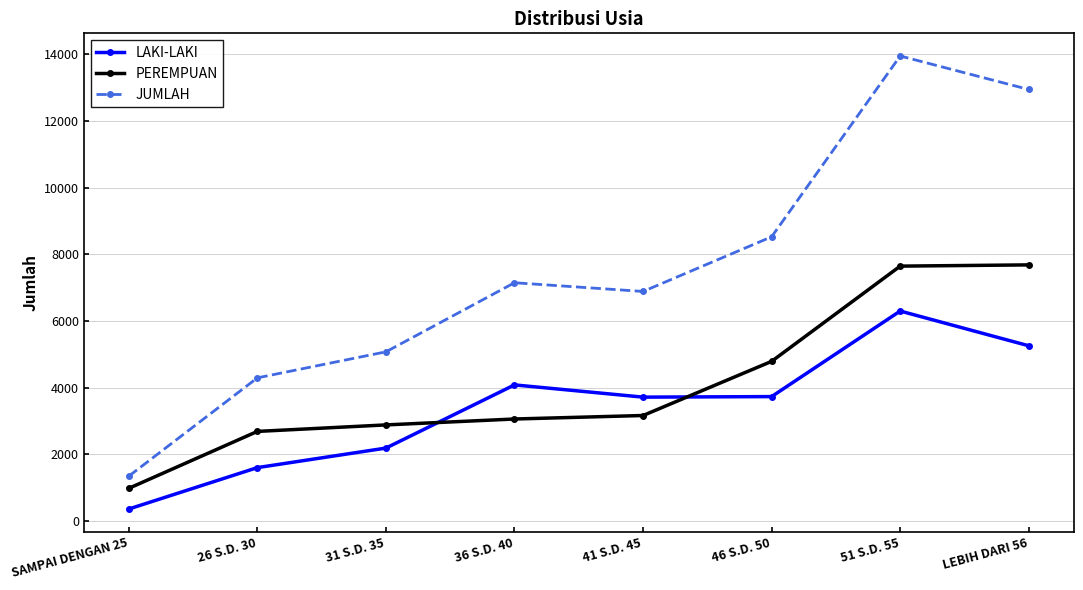

True or false: JUMLAH has more than 1 interior local peaks.

True